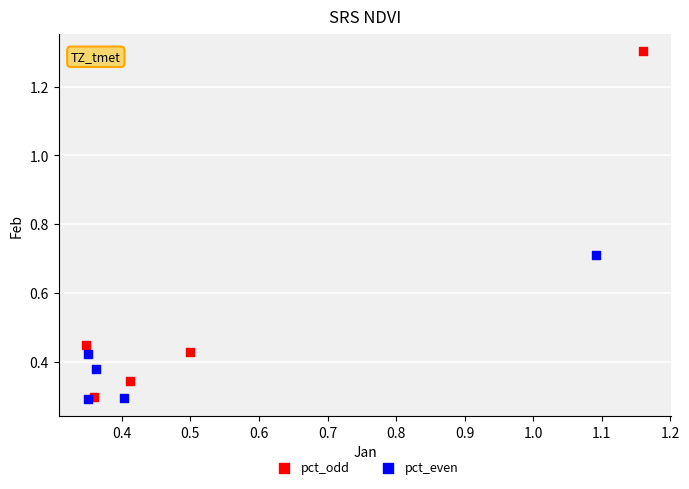

What are all the series names shown in the legend?

pct_odd, pct_even